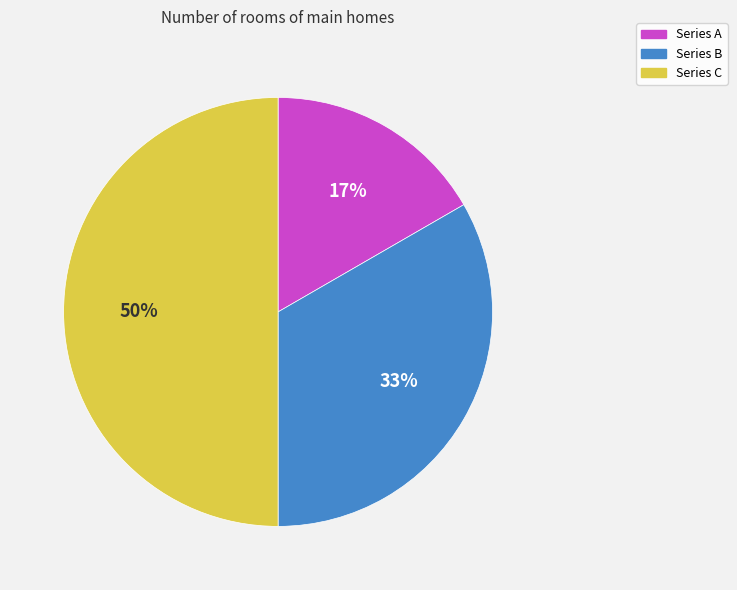

To the nearest percent, what is the average slice percentage?

33%